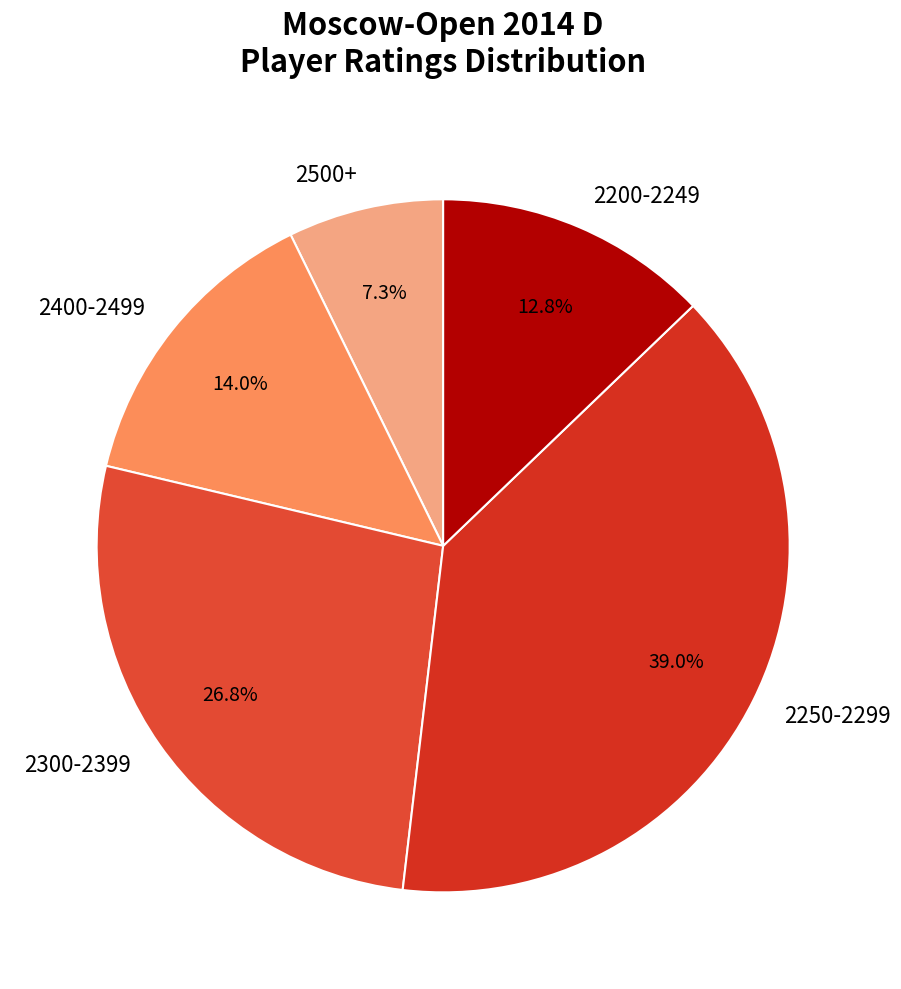

Is there any slice that represents more than half of the pie?

No